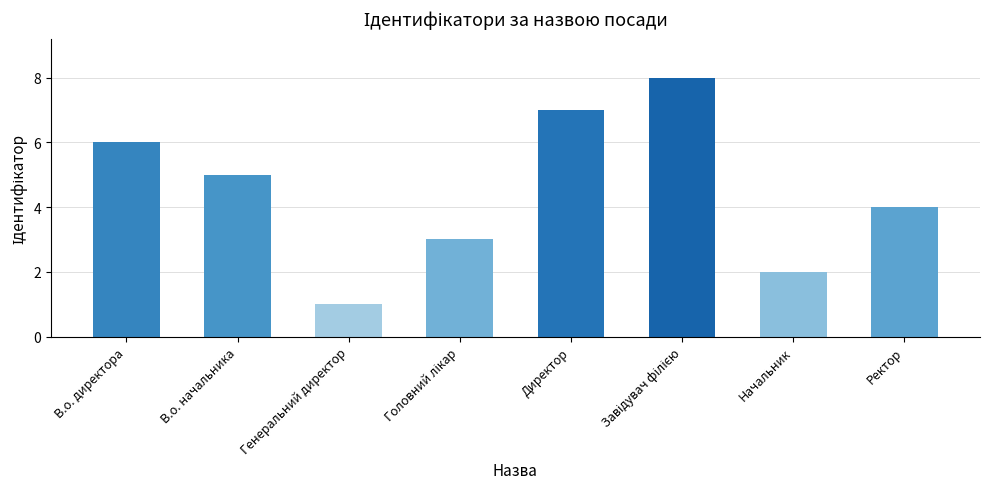

How many bars are there in total?

8